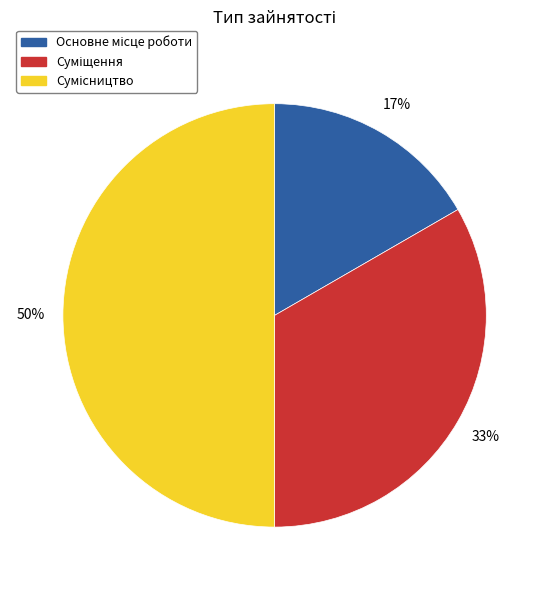

To the nearest percent, what is the difference between the largest and smallest slice percentages?

33%